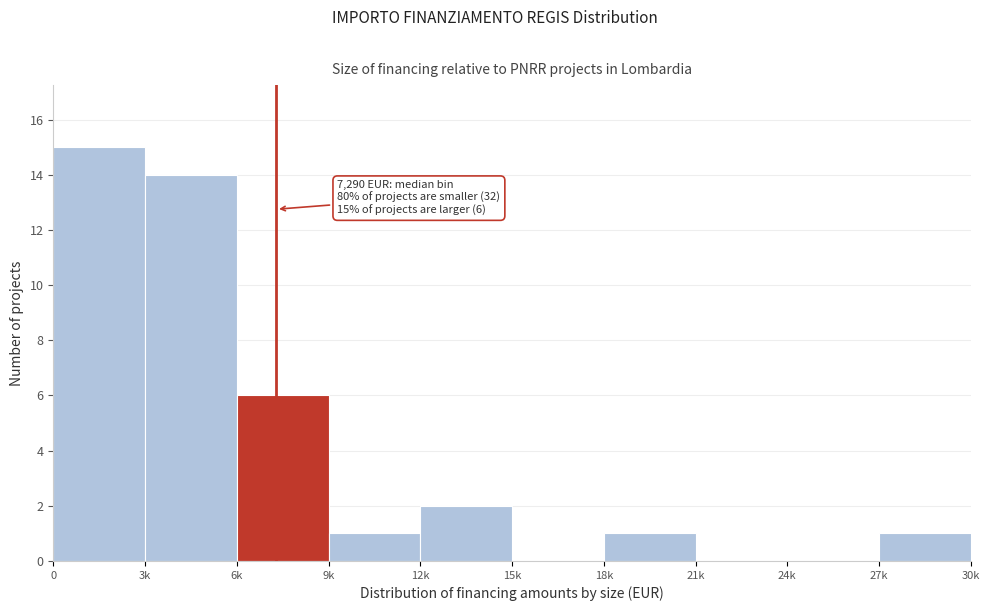

Reading left to right, transcribe all the data shown in this chart.

0=15	3k=14	6k=6	9k=1	12k=2	15k=0	18k=1	21k=0	24k=0	27k=1